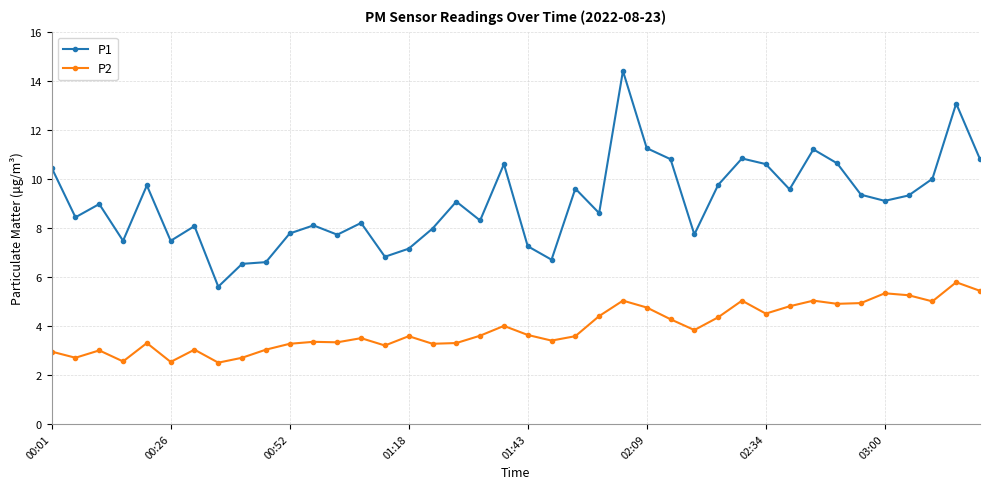

What is the smallest value displayed?

2.5